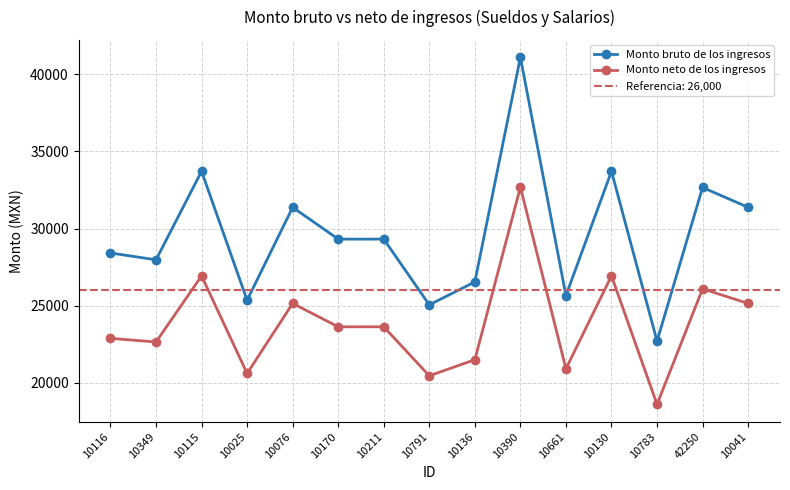

What is the value of the Monto bruto de los ingresos point at the 9th from the left?

26541.2